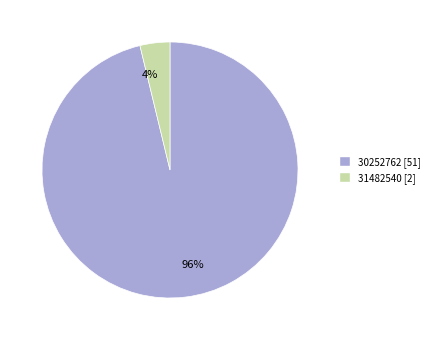

Which slice is the largest?

30252762